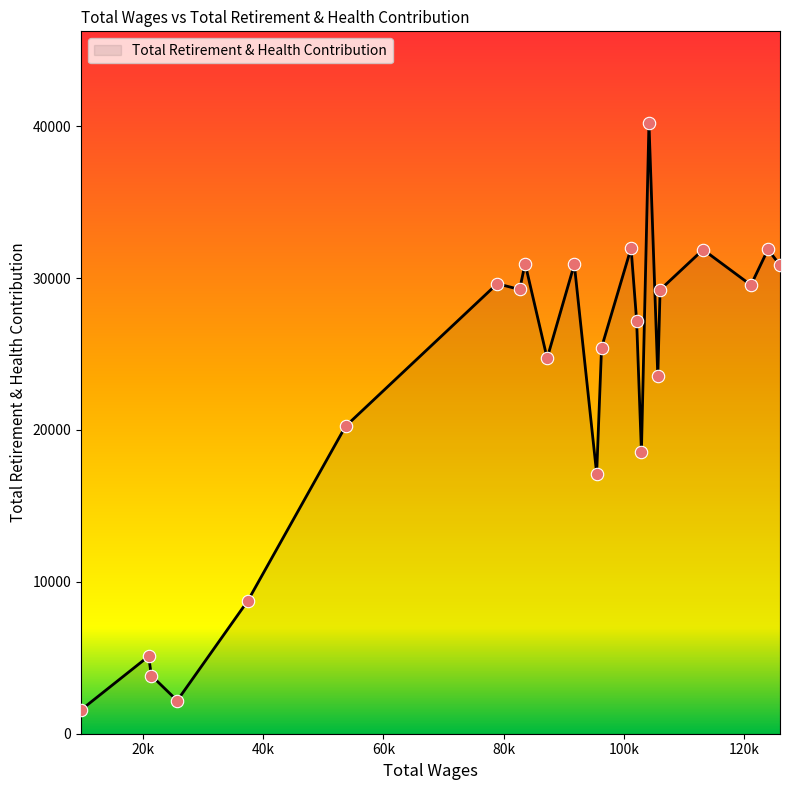

What is the difference between the maximum and minimum values?

38647